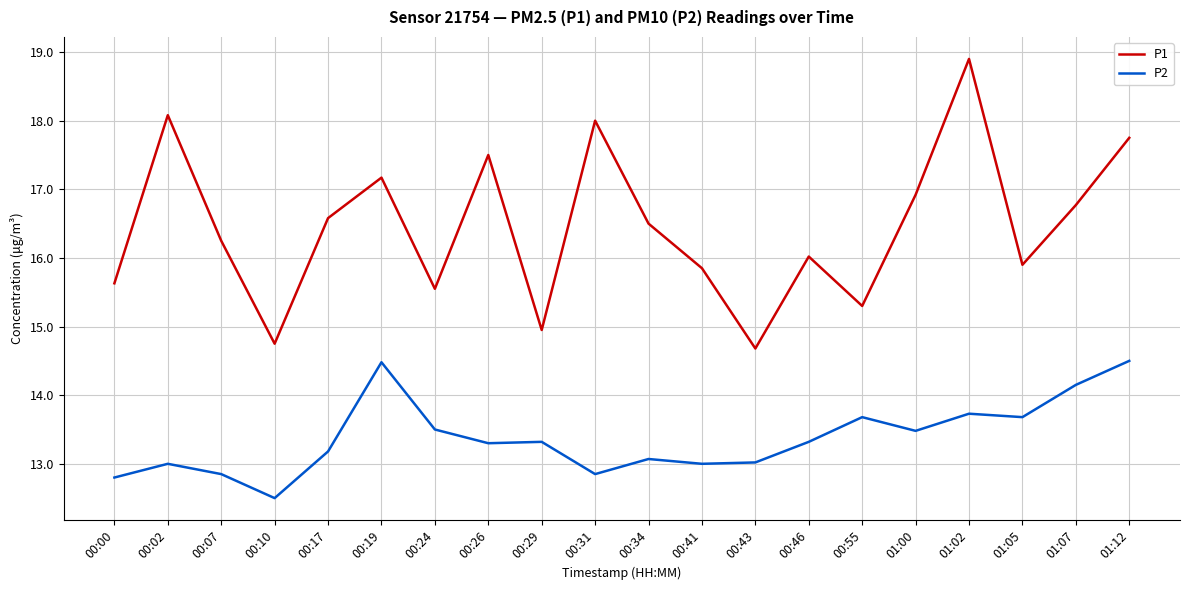

What is the total value across all series at 00:26?

30.8